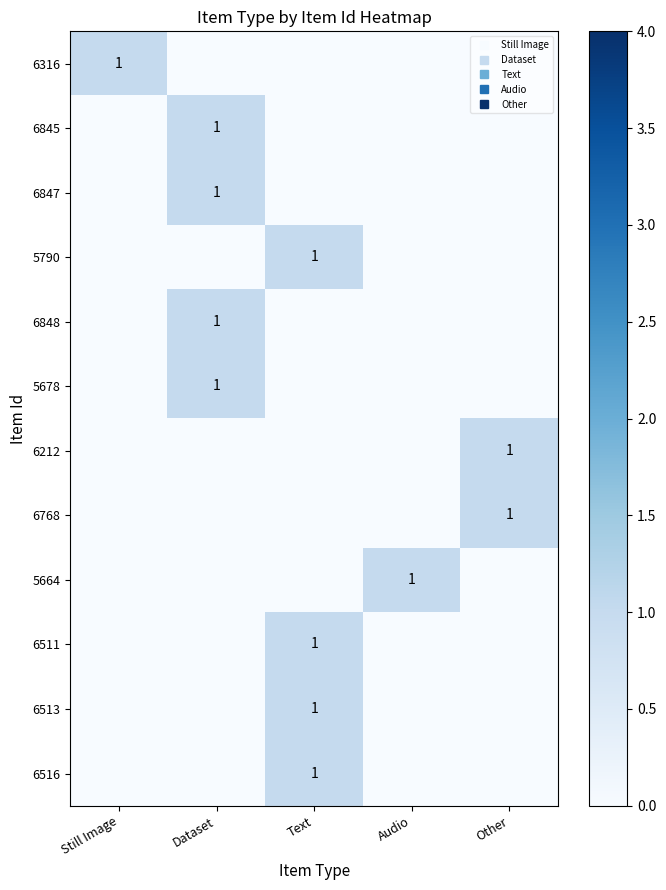

At which label is 5790 closest to 0?

Still Image